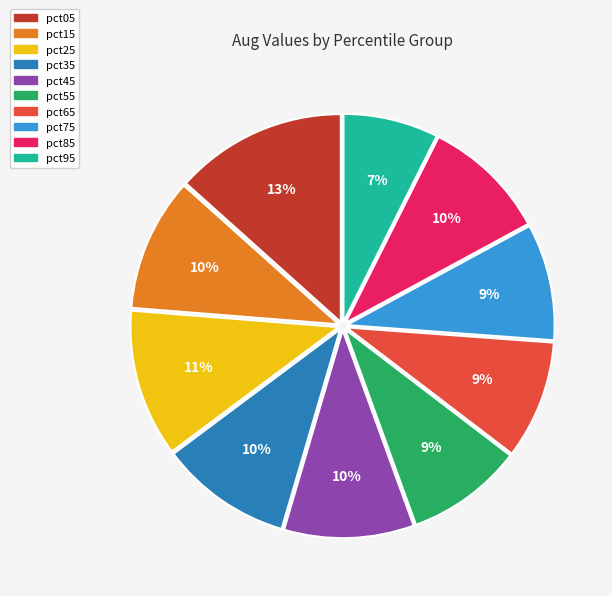

What is the smallest slice in the pie chart?

pct95